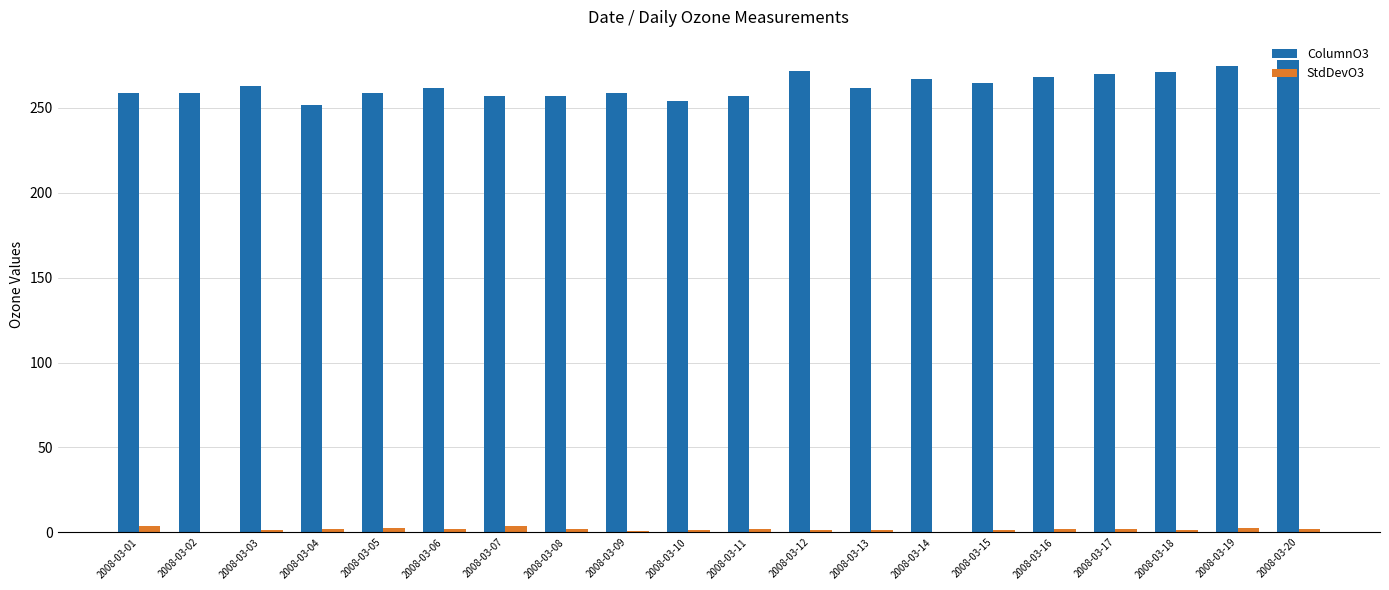

What is the total value across all series at 2008-03-12?

273.4